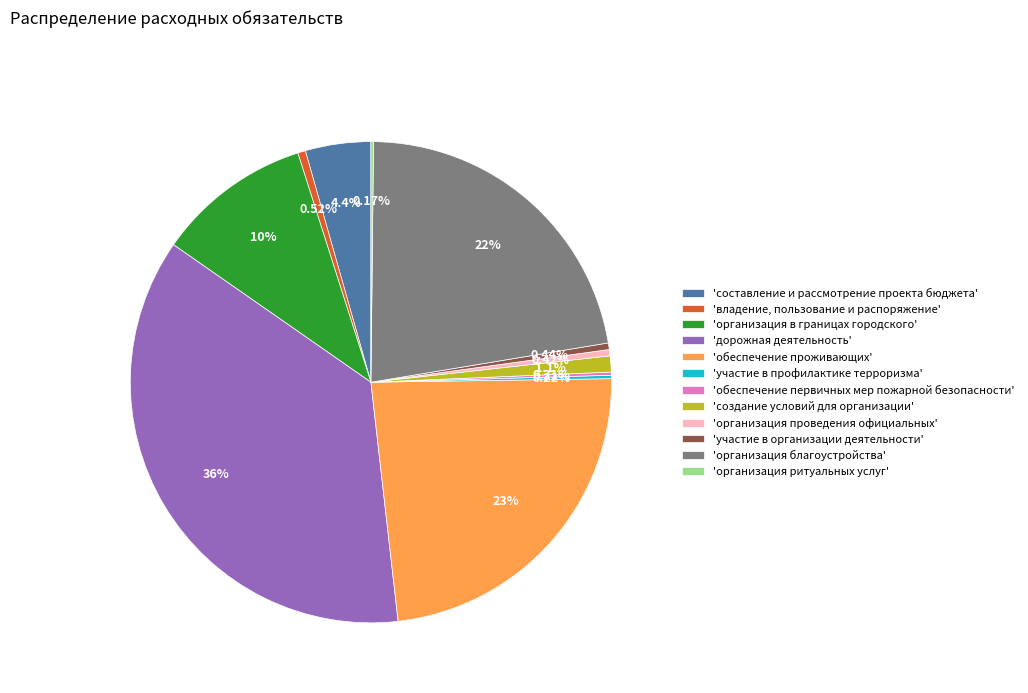

Approximately how many times larger is the value at 'дорожная деятельность' compared to 'организация благоустройства'?

1.6